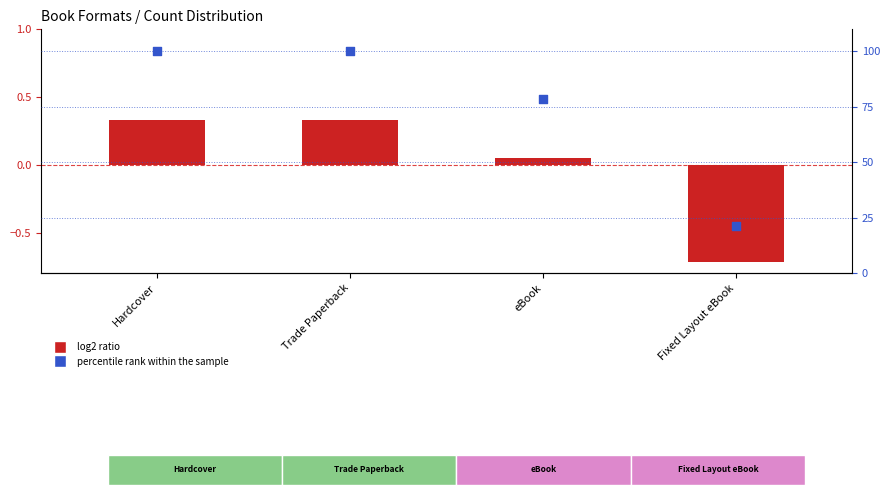

At which category is the sum across all series the highest?

Hardcover